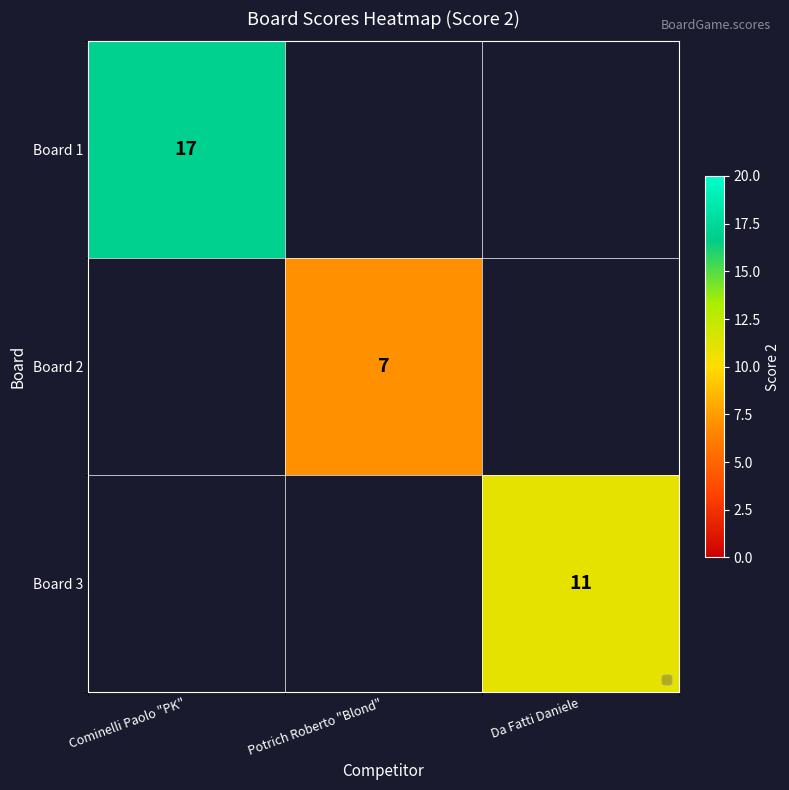

Which label corresponds to the largest value in the chart?

Cominelli Paolo "PK"